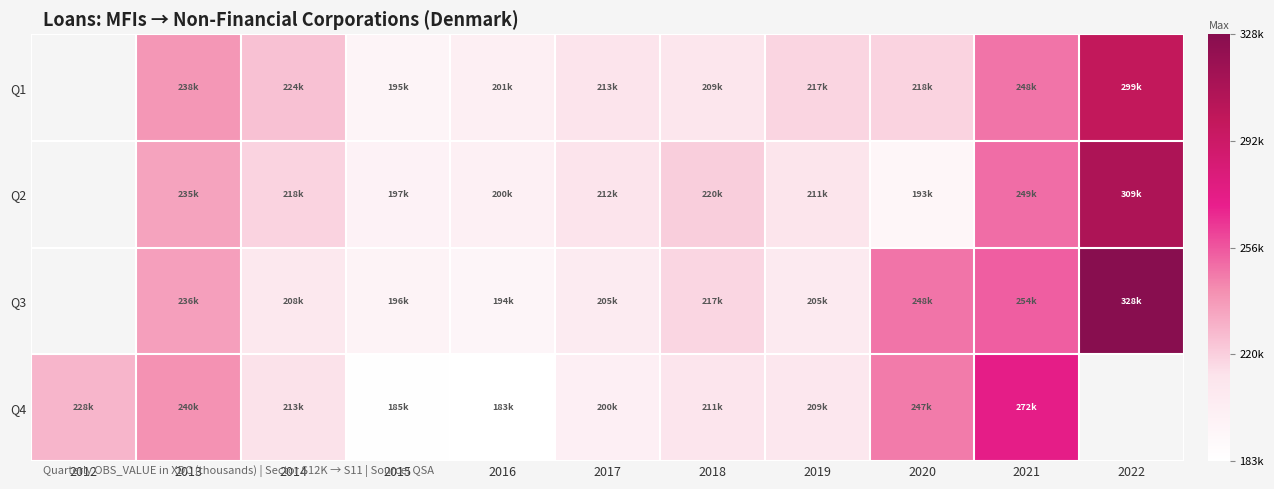

Is it true that Q4 equals 53403.5 at 2014?

False